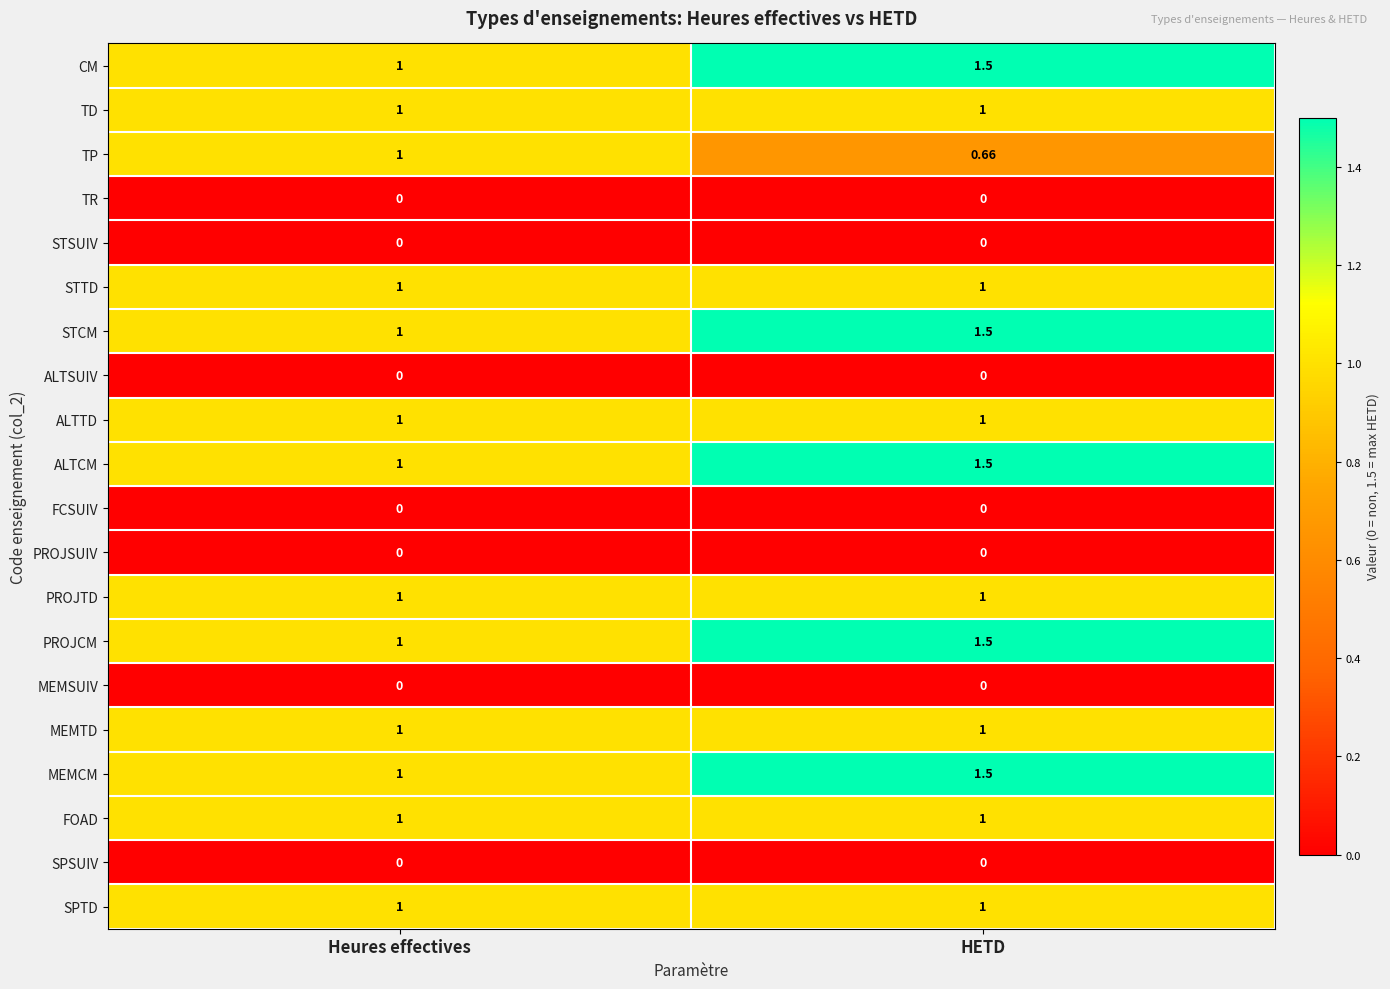

Rank the categories by STCM value from highest to lowest.

HETD, Heures effectives